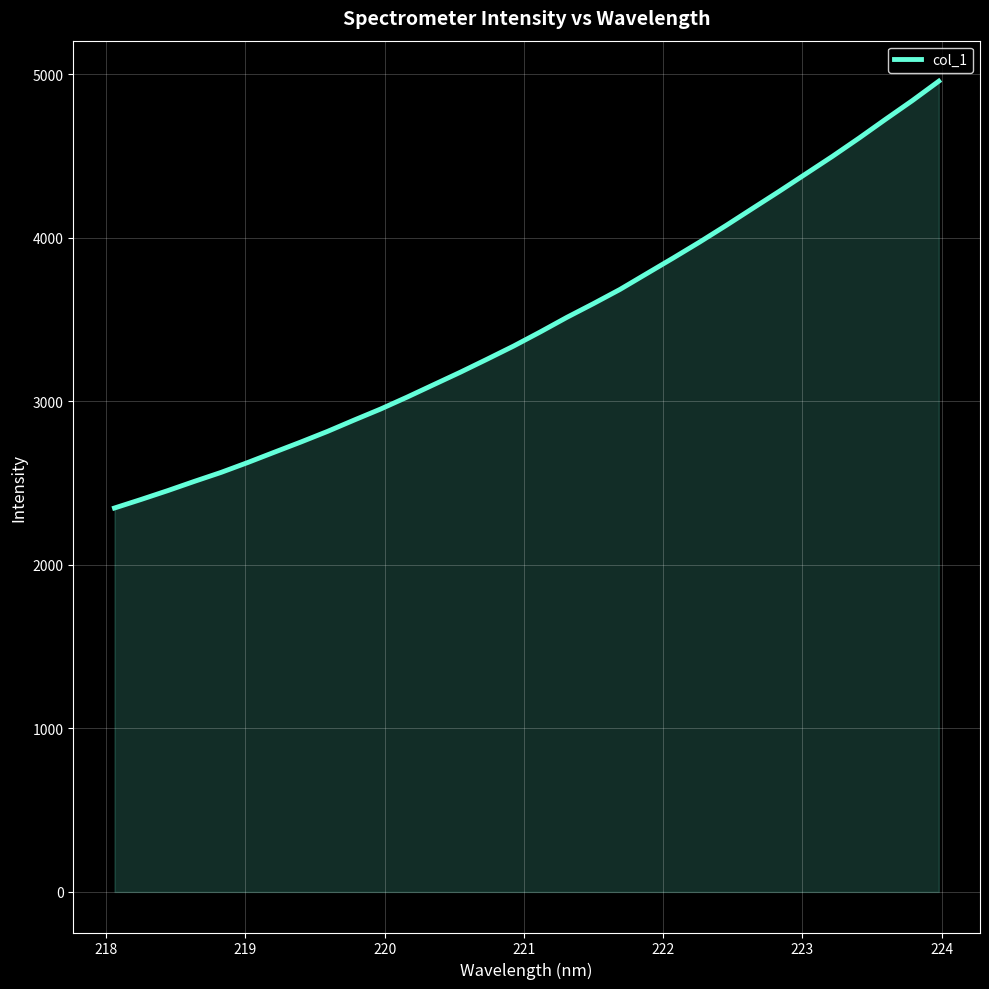

What is the minimum value shown in the chart?

2347.2